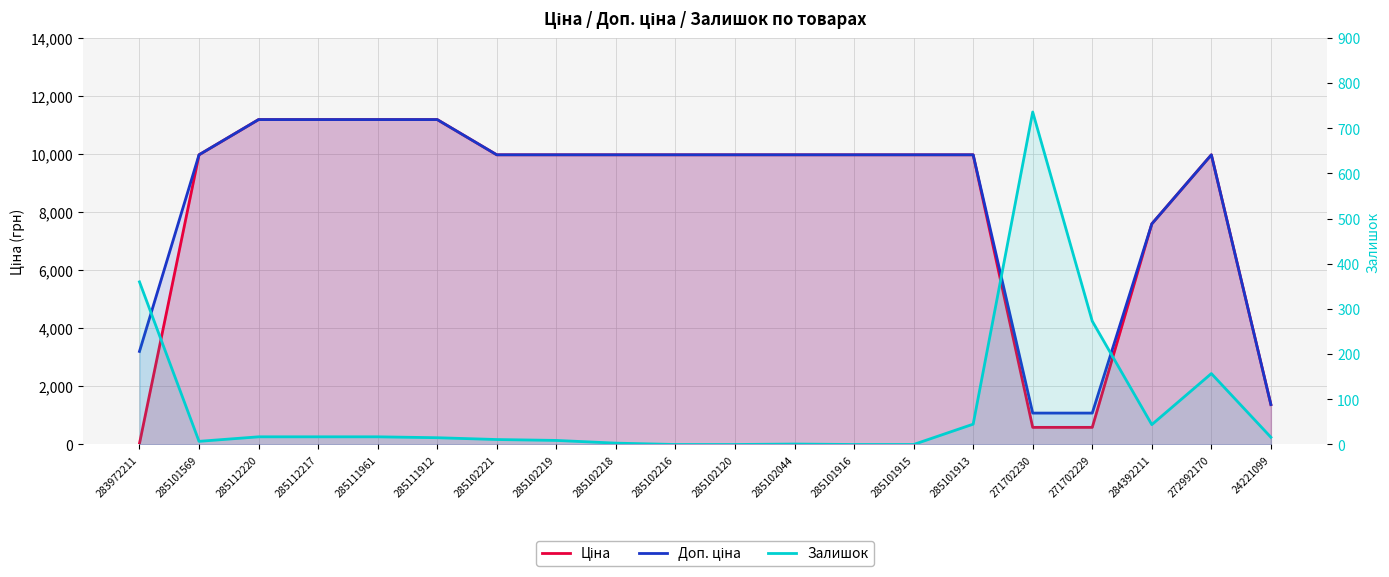

At which category does Залишок reach its first local peak?

285102044